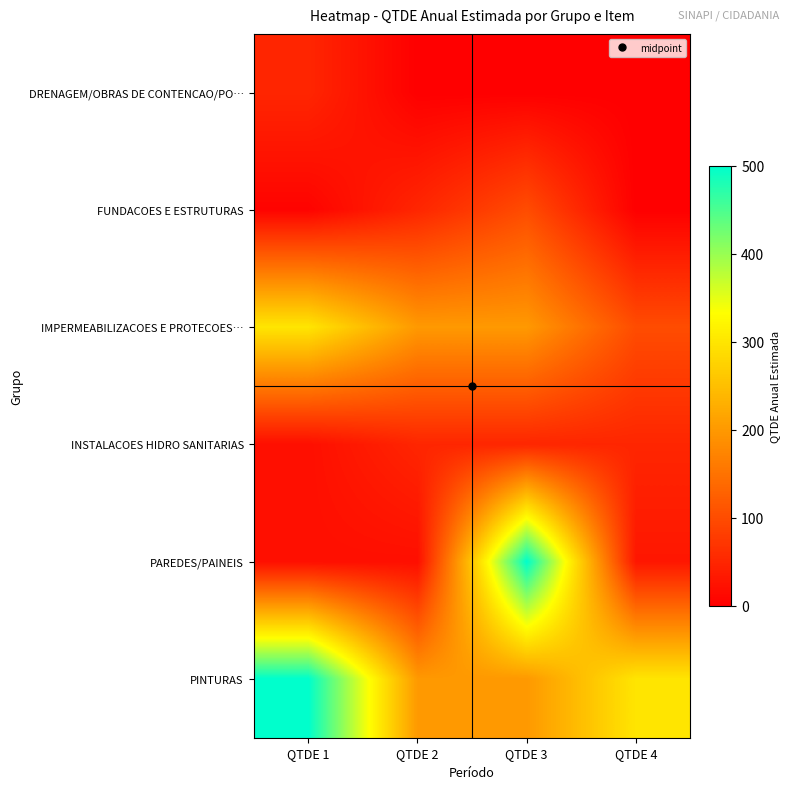

Which series has the largest range (max minus min)?

PAREDES/PAINEIS